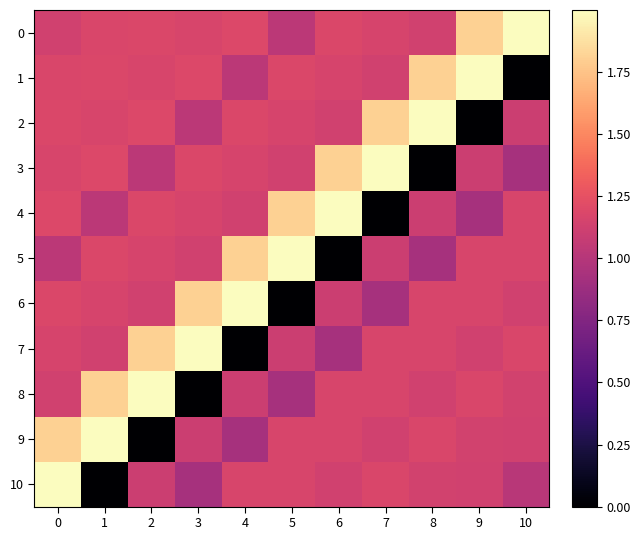

Which series has the largest range (max minus min)?

1